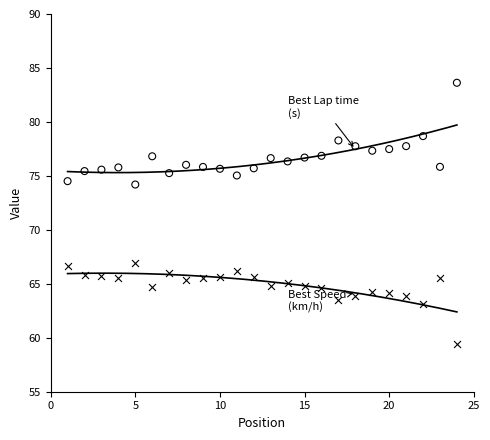

Across all data points, what is the range of Y values (max minus min)?

24.2